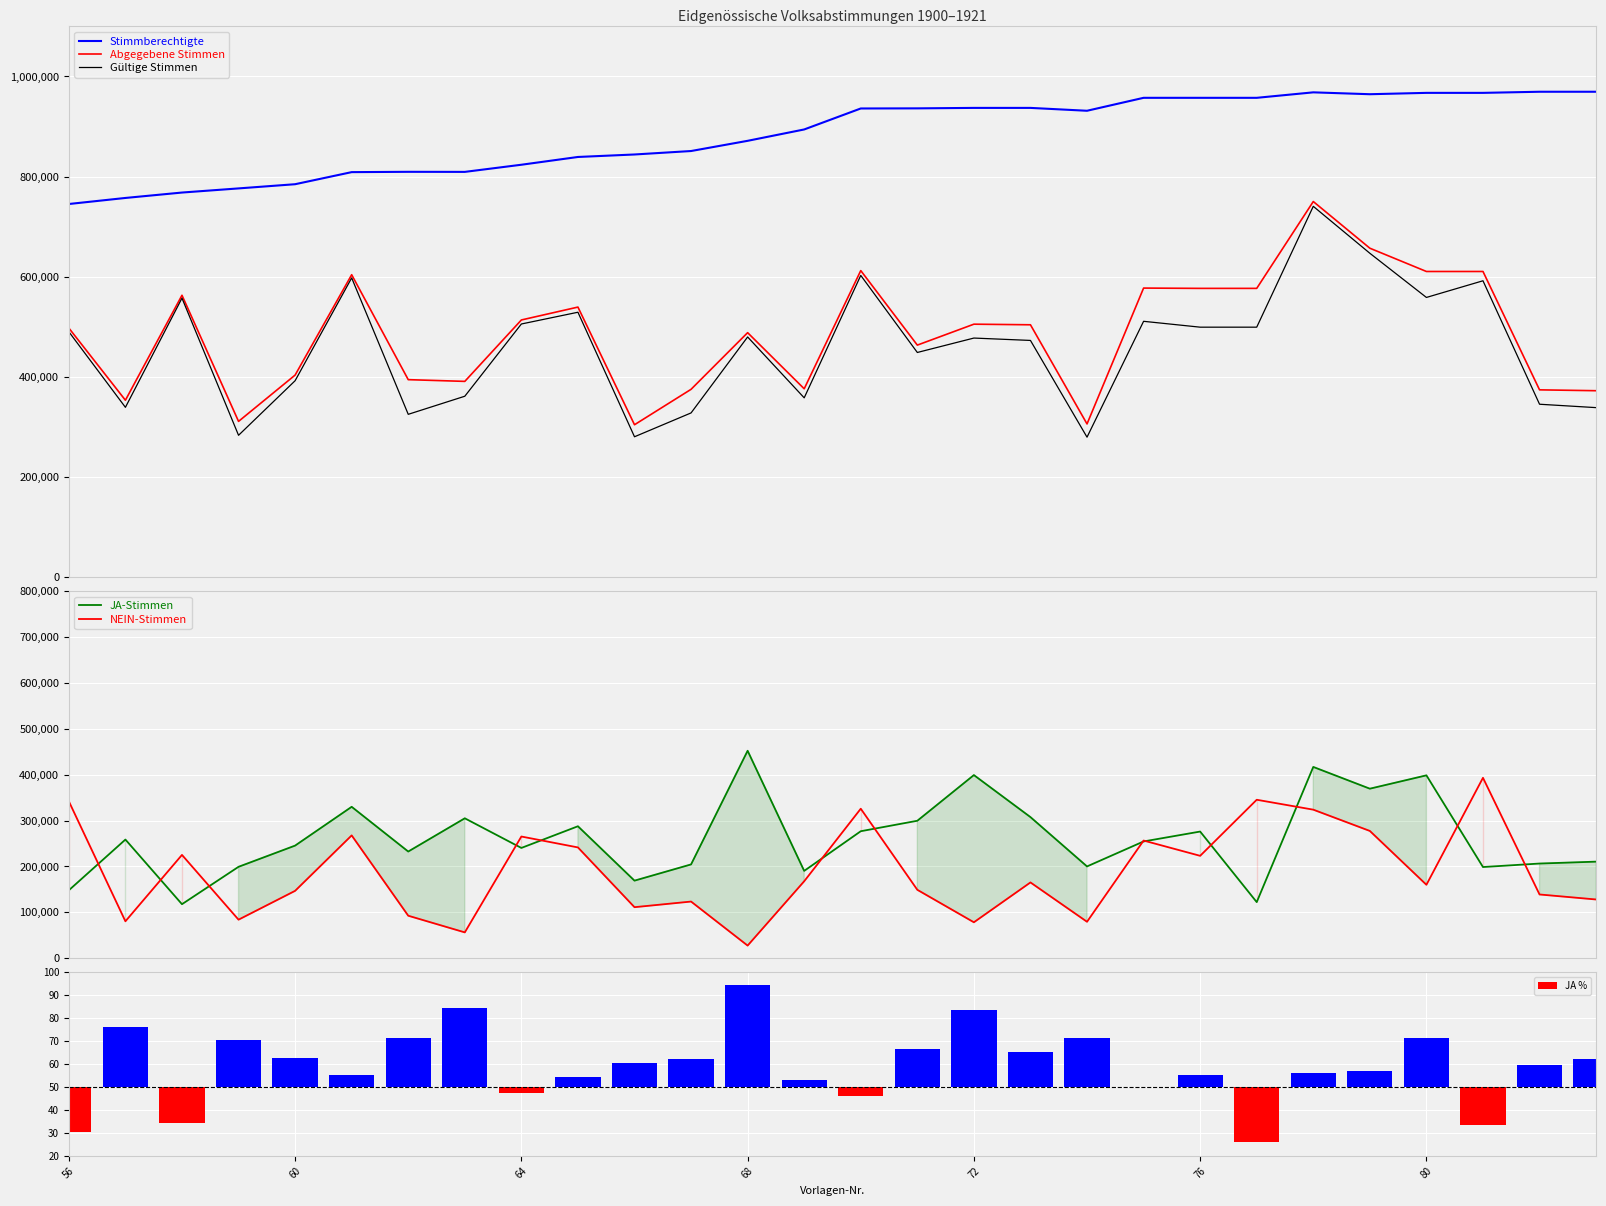

What is the minimum value for Stimmberechtigte?

745228